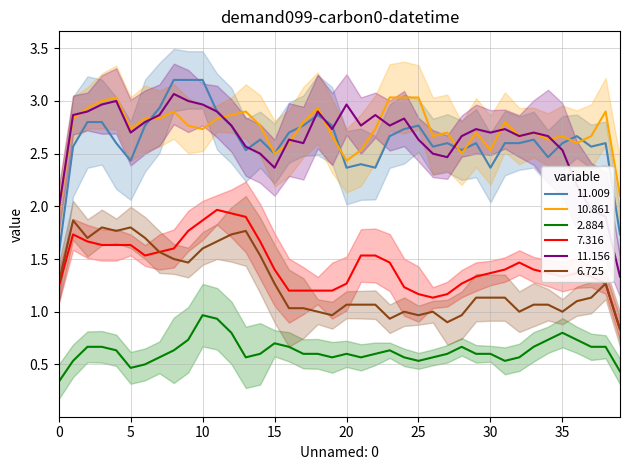

True or false: 2.884 and 11.156 cross at least once.

False